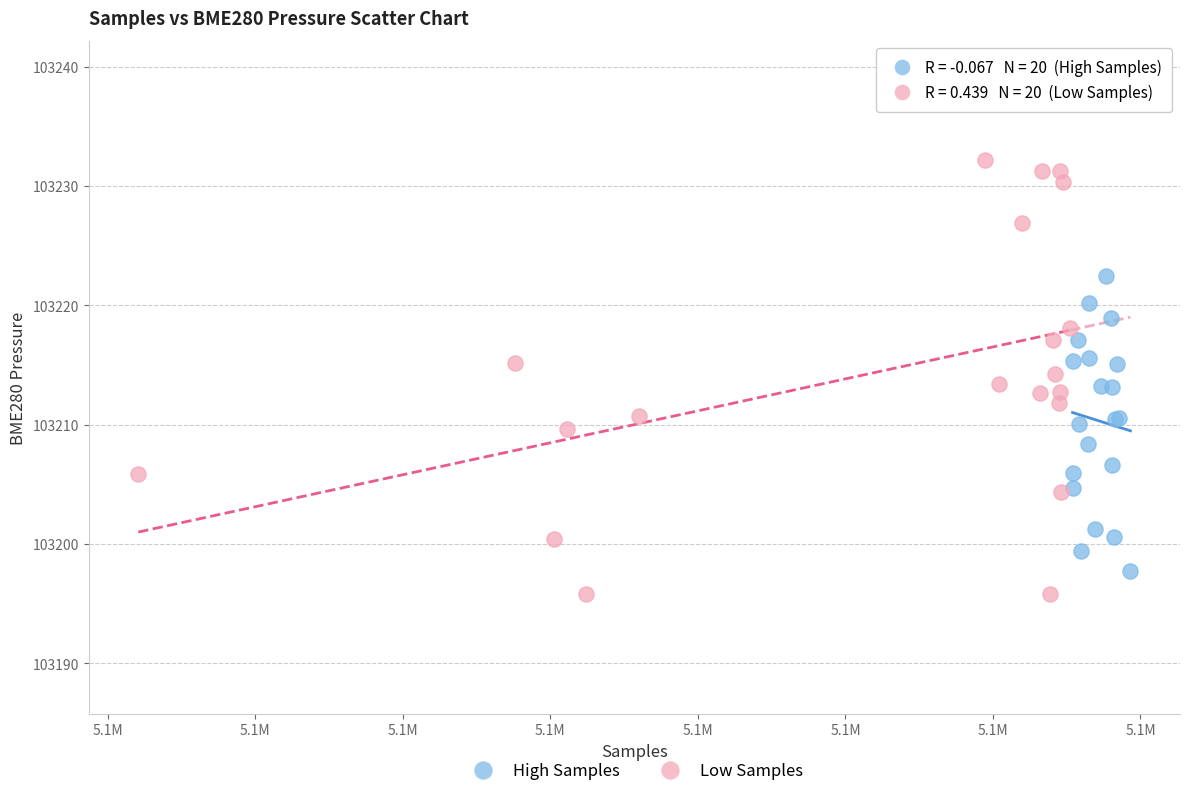

What are all the series names shown in the legend?

High Samples, Low Samples